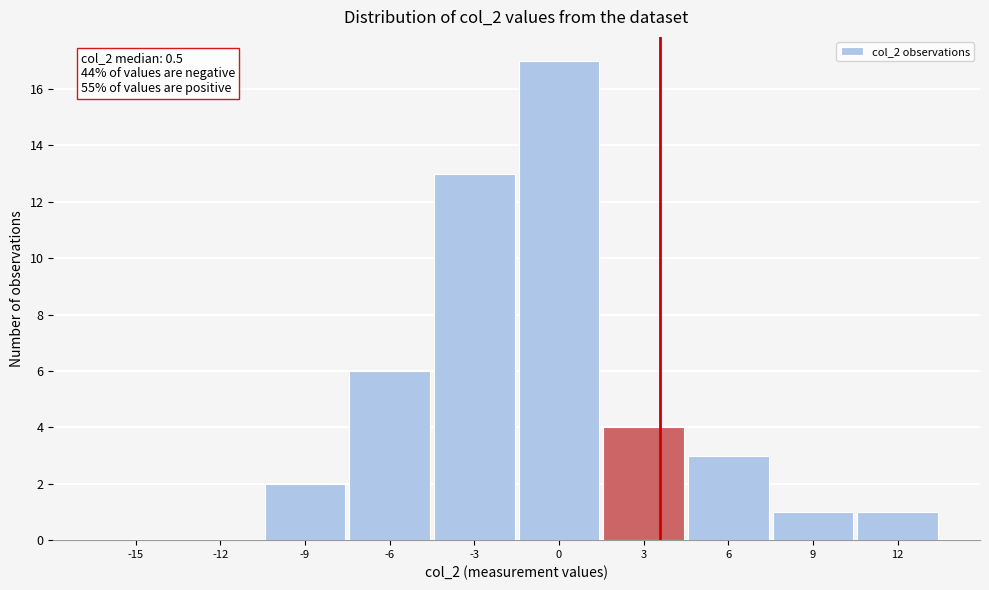

Reading left to right, extract all data points from this chart.

-15=0	-12=0	-9=2	-6=6	-3=13	0=17	3=4	6=3	9=1	12=1